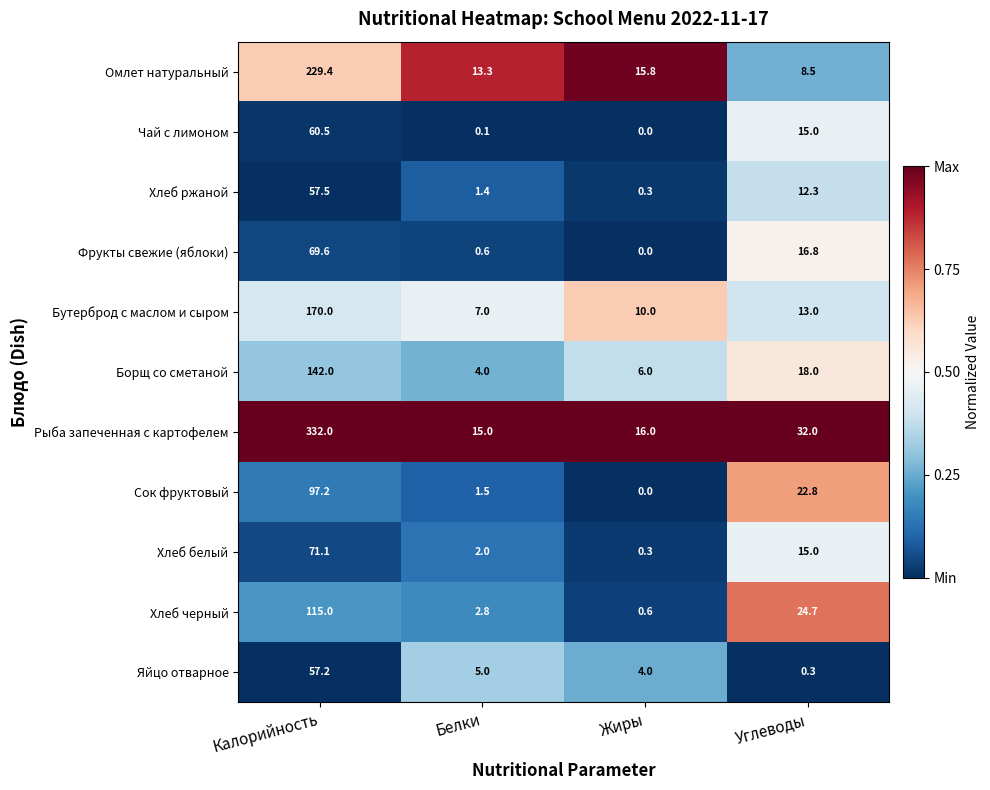

What is the sum of the Хлеб черный values at Жиры and Белки?

3.4